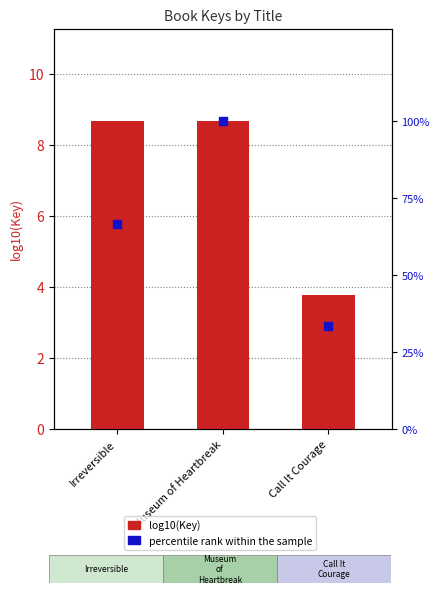

Is the value of percentile rank within the sample at Call It Courage greater than the value of log10(Key) at Call It Courage?

Yes